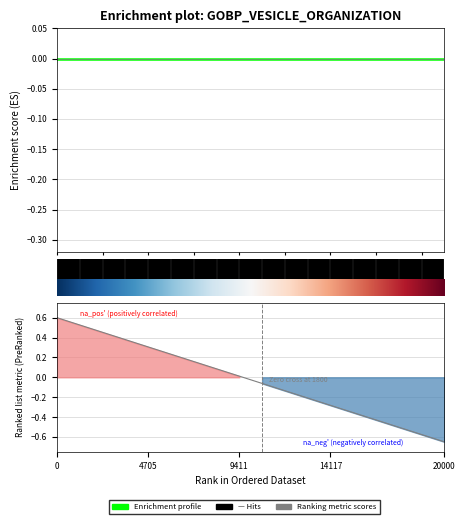

Does the chart display data point markers on the line(s)?

No